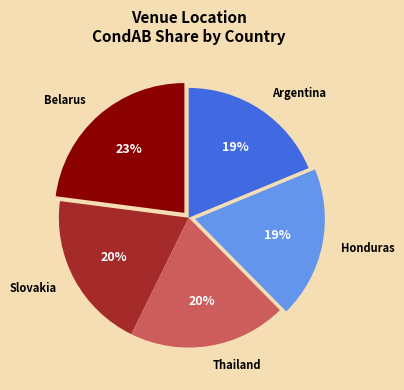

What is the ratio of the value at Argentina to the value at Belarus?

0.8